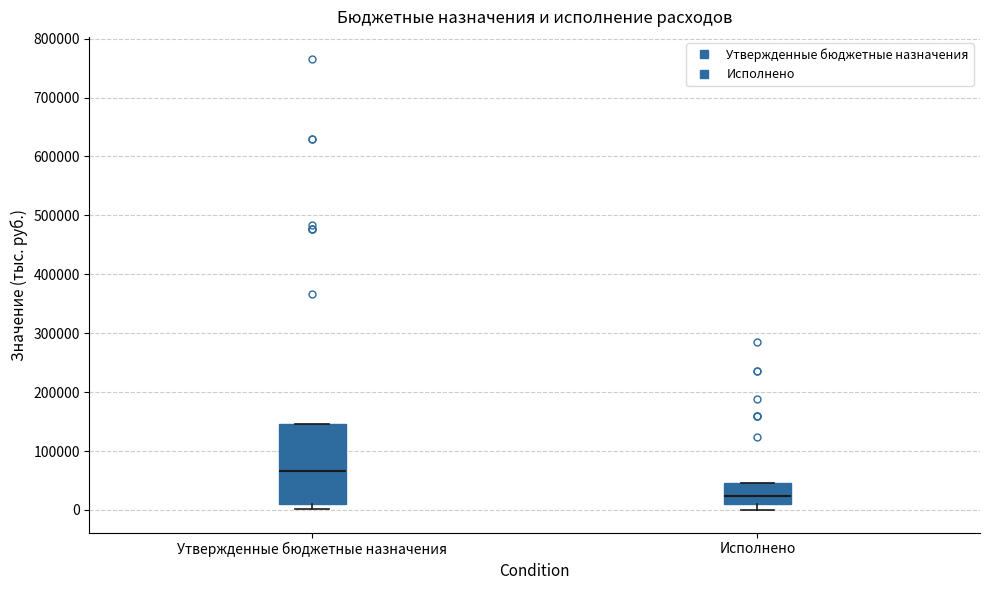

Where is the lower edge of the box for Исполнено on the y-axis? The values are not printed on the chart, so give them approximately, as read against the axis.

10000